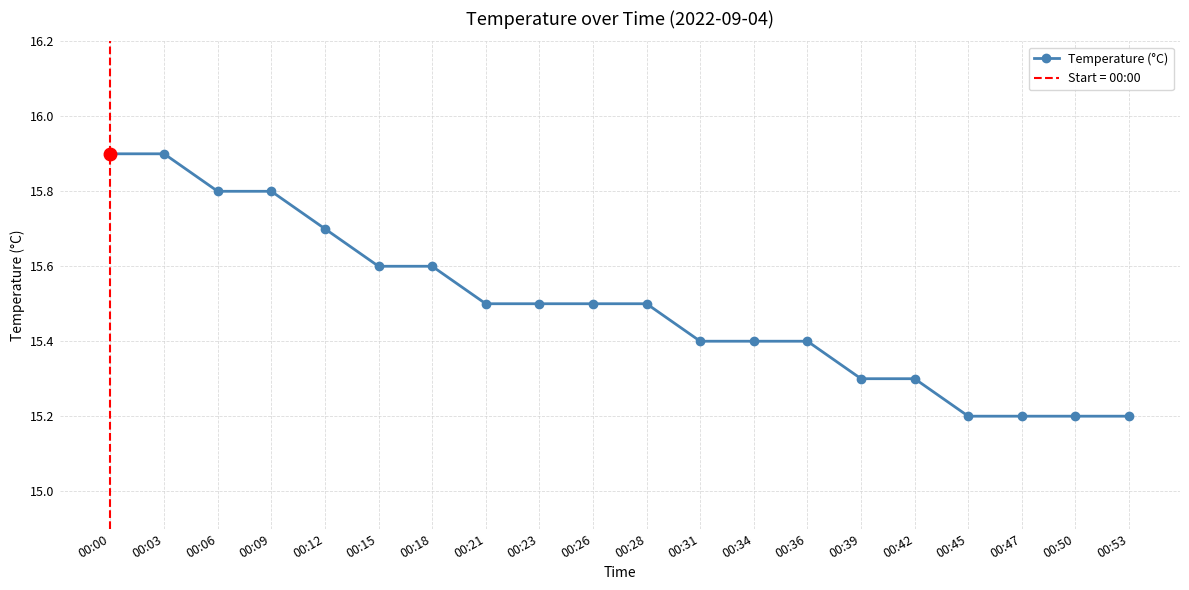

Rank the categories by value from lowest to highest.

00:45, 00:47, 00:50, 00:53, 00:39, 00:42, 00:31, 00:34, 00:36, 00:21, 00:23, 00:26, 00:28, 00:15, 00:18, 00:12, 00:06, 00:09, 00:00, 00:03